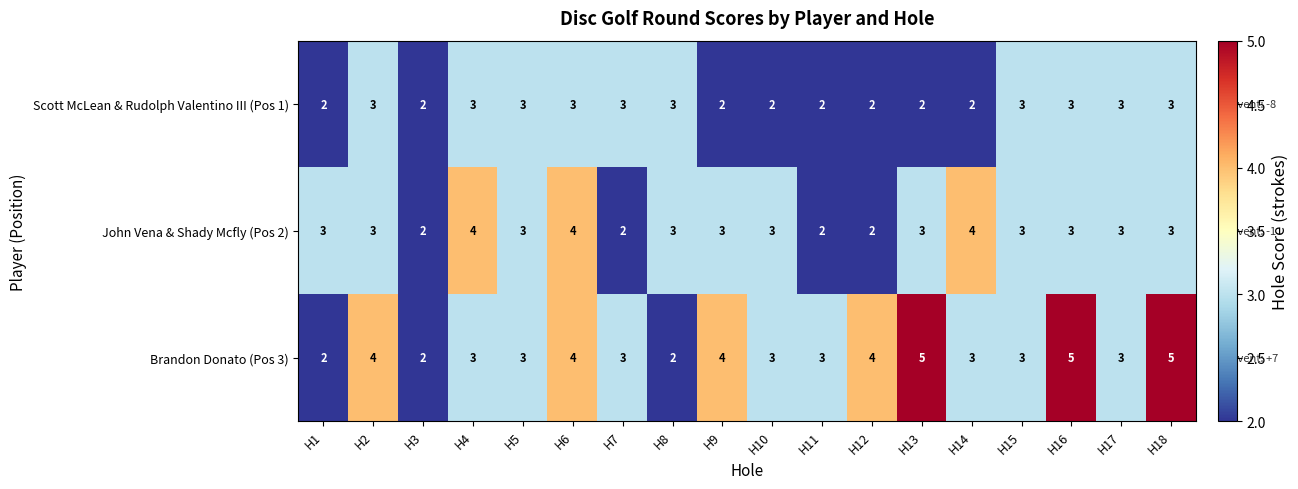

What is the average value of the Brandon Donato (Pos 3) series?

3